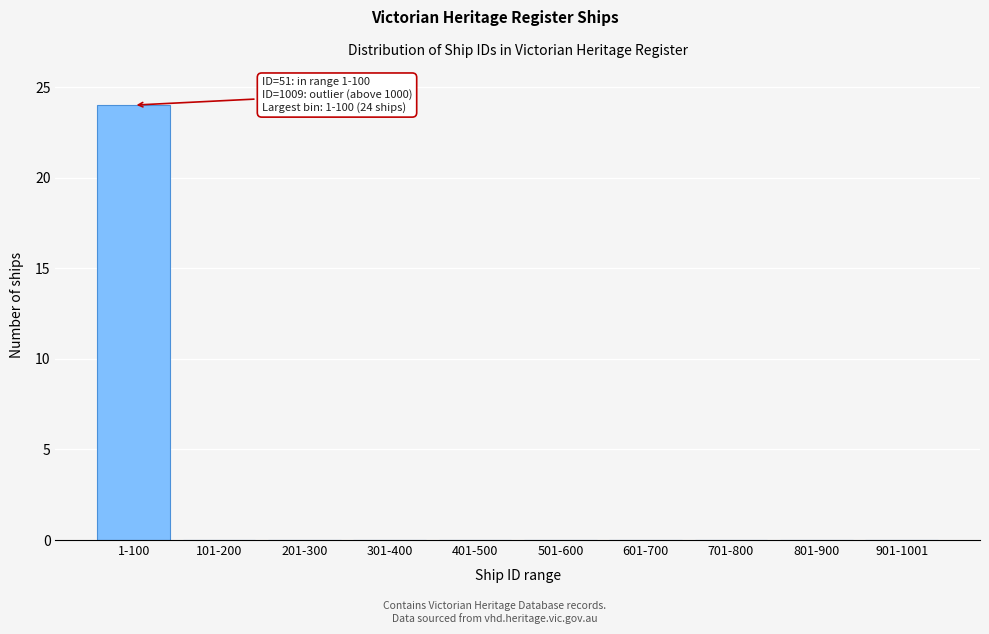

Reading right to left, extract all data points from this chart.

901-1001=0	801-900=0	701-800=0	601-700=0	501-600=0	401-500=0	301-400=0	201-300=0	101-200=0	1-100=24